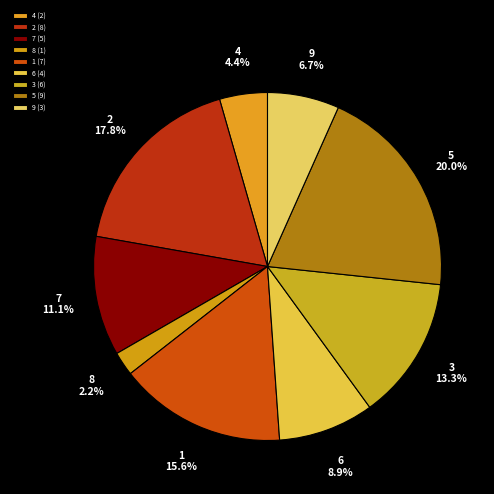

Count the number of slices in the pie.

9